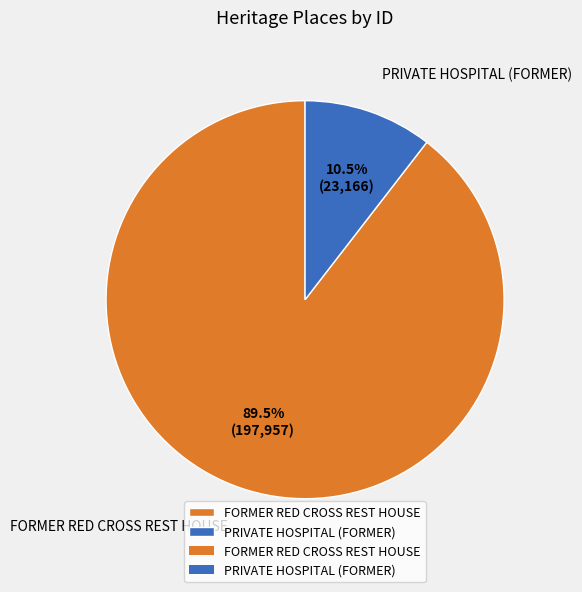

What is the majority slice?

FORMER RED CROSS REST HOUSE